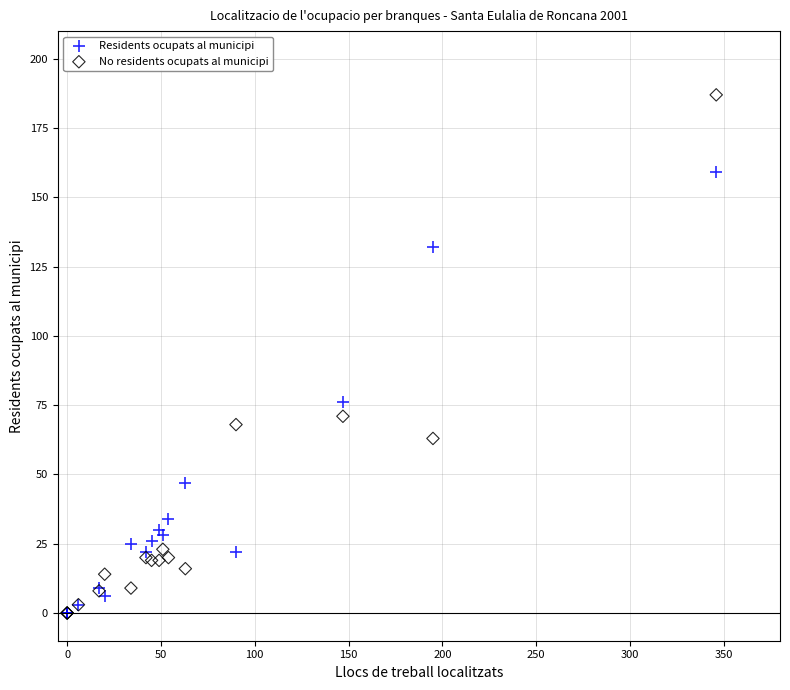

Which series reaches the maximum Y coordinate?

No residents ocupats al municipi